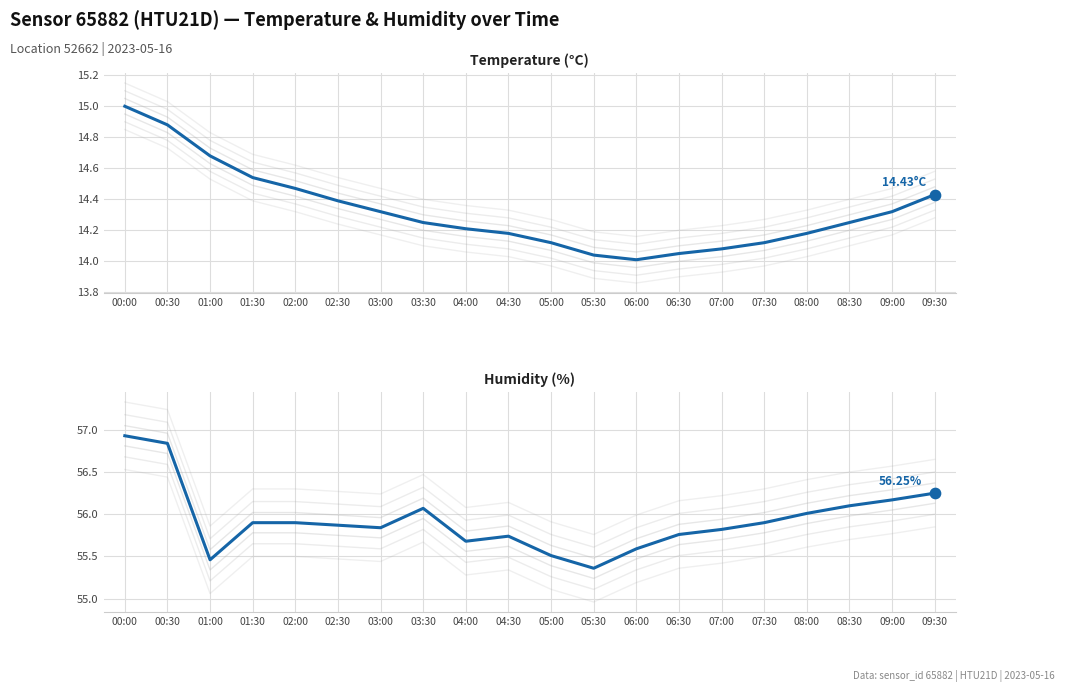

What is the total value across all series at 00:30?

71.7